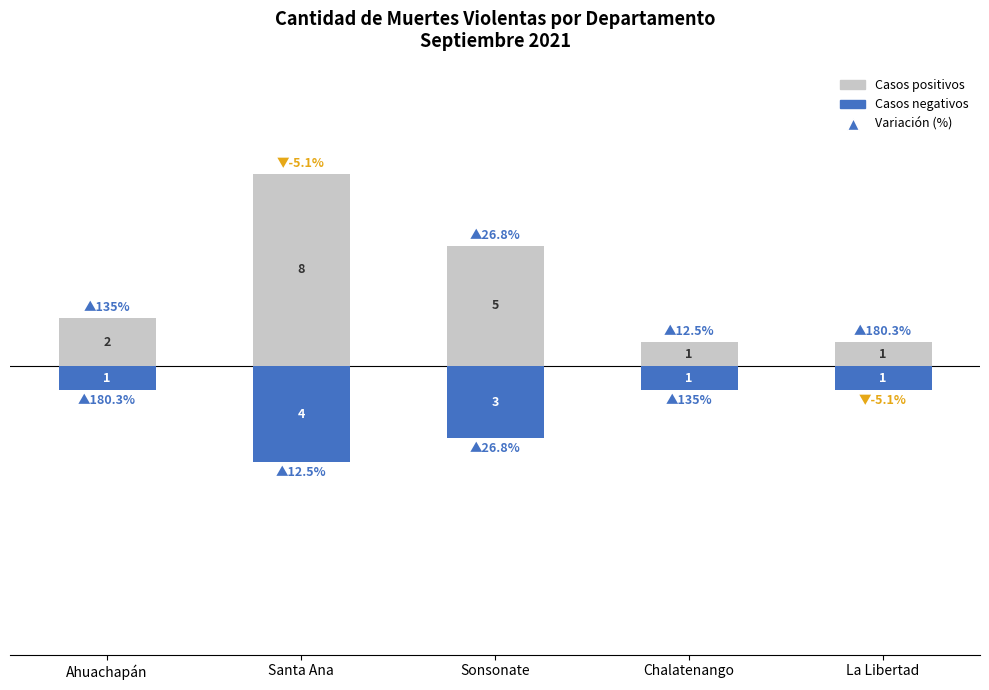

At how many categories does at least one series exceed 0?

5